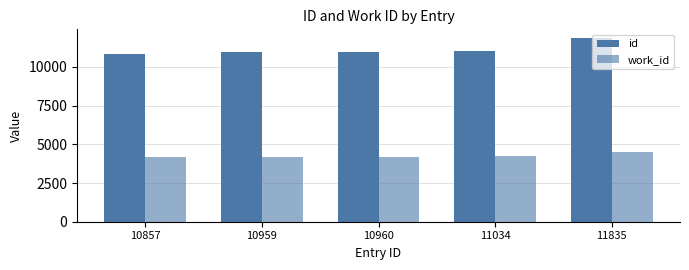

Reading left to right, list all the values displayed in this chart.

id: 10857	10959	10960	11034	11835
work_id: 4185	4209	4209	4242	4505